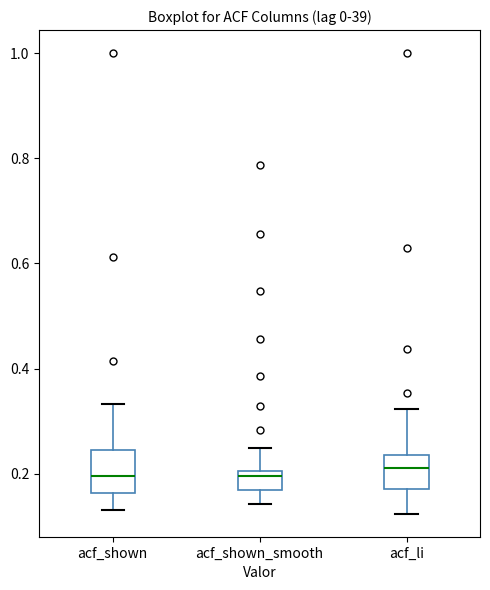

Reading left to right, read every box against the y-axis: the position of its median line, the range the box covers, and the ends of its whiskers. The values are not printed on the chart, so give them approximately, as read against the axis.

acf_shown: median 0.20, box 0.16 to 0.24, whiskers 0.14 to 0.34
acf_shown_smooth: median 0.20 (just below the box's upper edge), box 0.18 to 0.20, whiskers 0.14 to 0.24
acf_li: median 0.22, box 0.18 to 0.24, whiskers 0.12 to 0.32